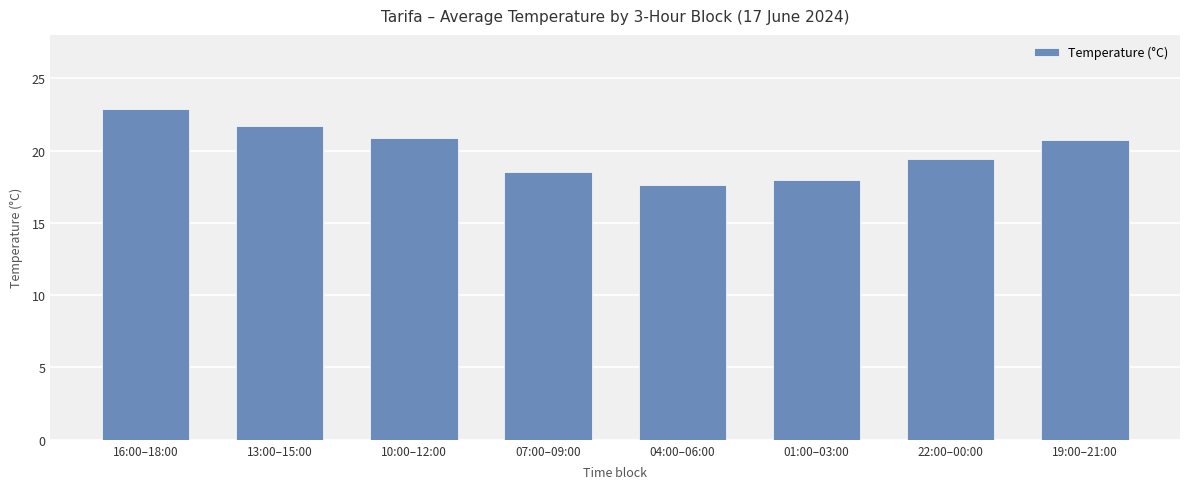

What is the difference between the values at 07:00–09:00 and 10:00–12:00?

2.4